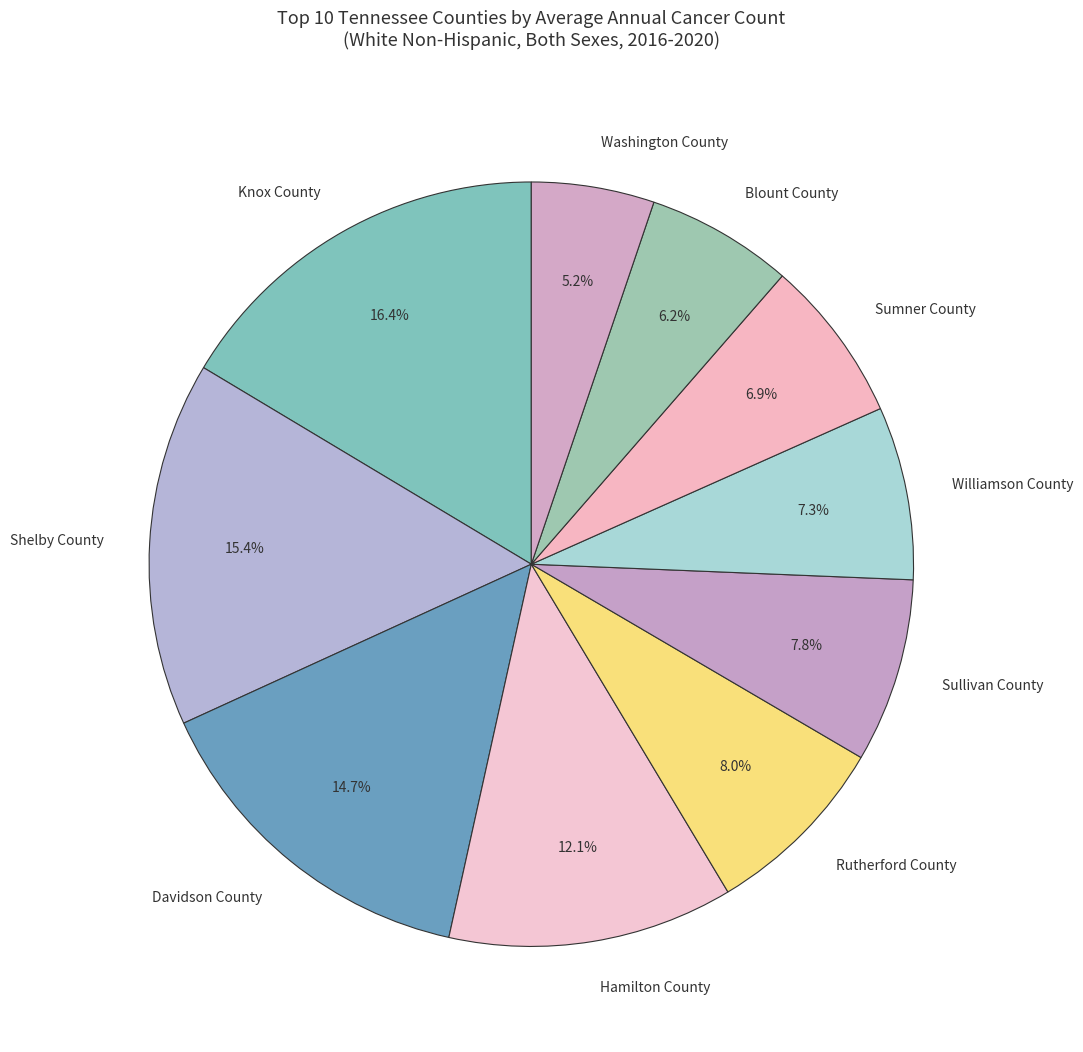

What percentage is the Rutherford County slice, to the nearest percent?

8%